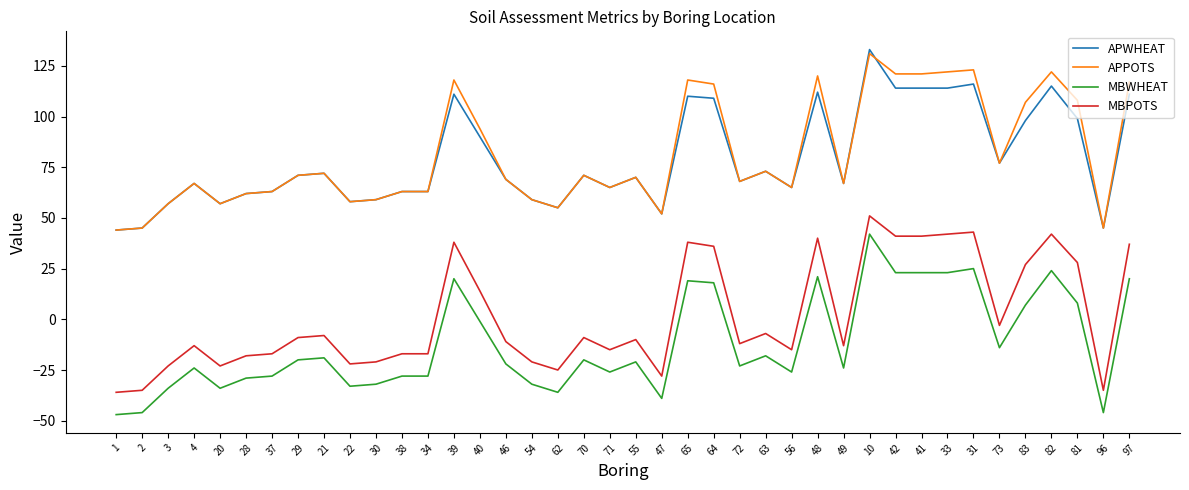

What is the difference between the second highest and second lowest values in the APPOTS series?

78